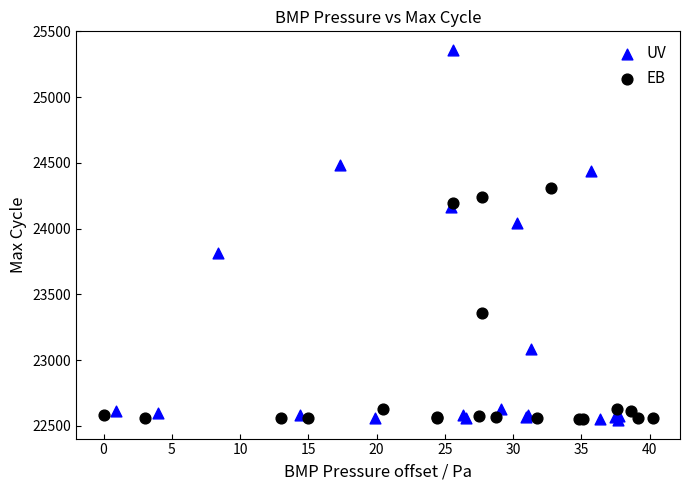

Which series contains the highest Y value?

UV